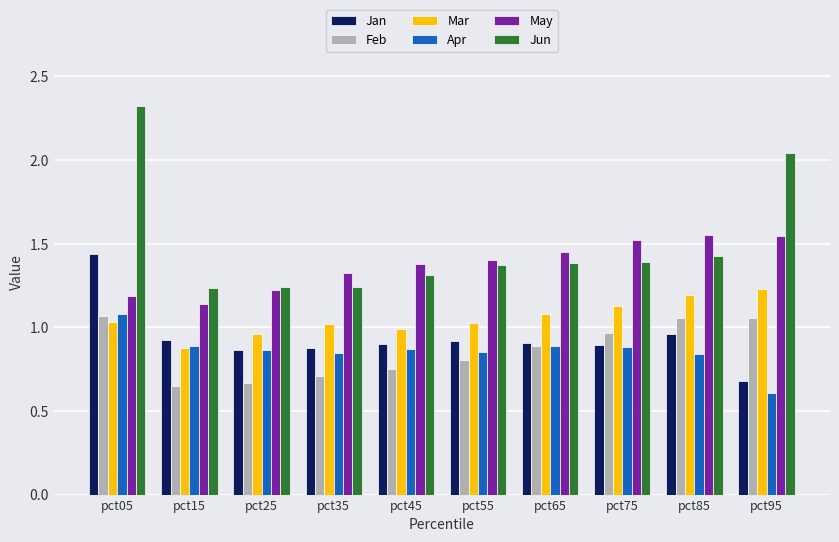

Which series has the largest total across all categories?

Jun